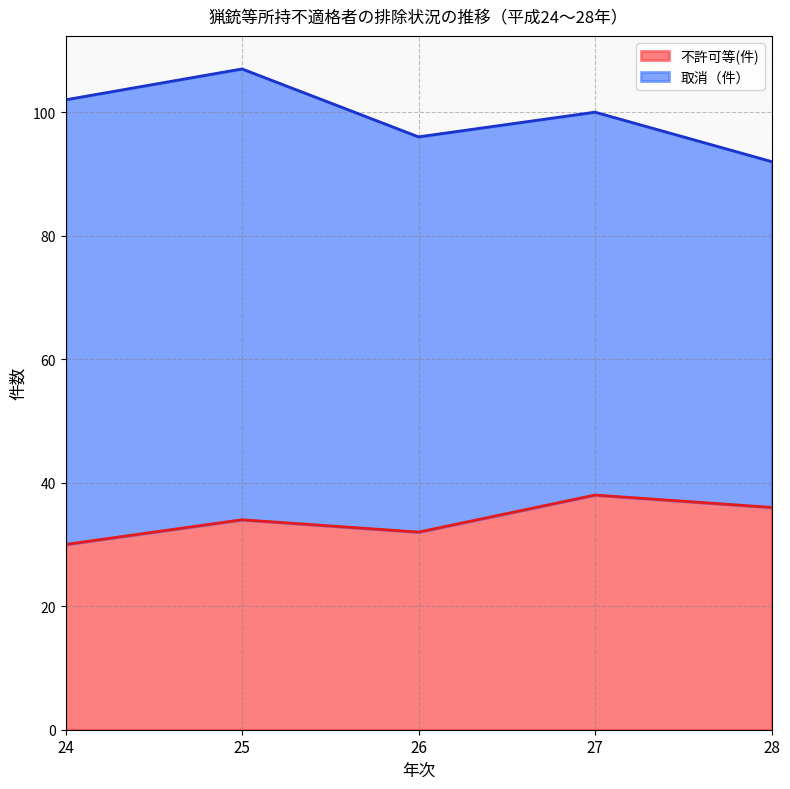

Is it true that the value at 25 is 51?

False